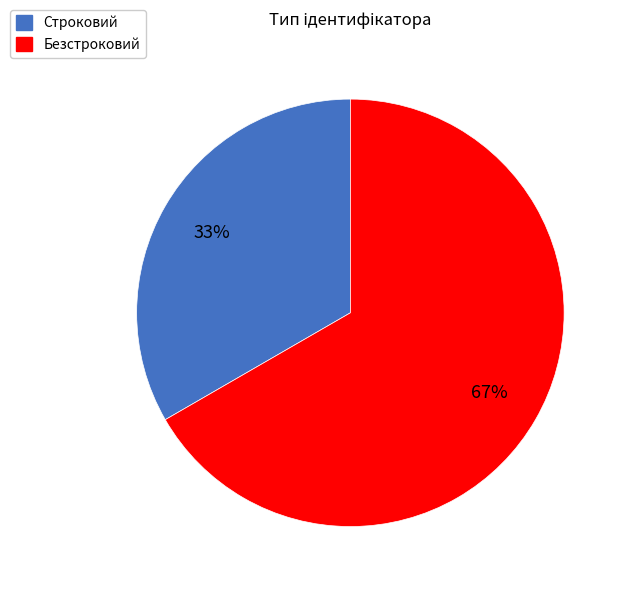

How many slices are in this pie chart?

2